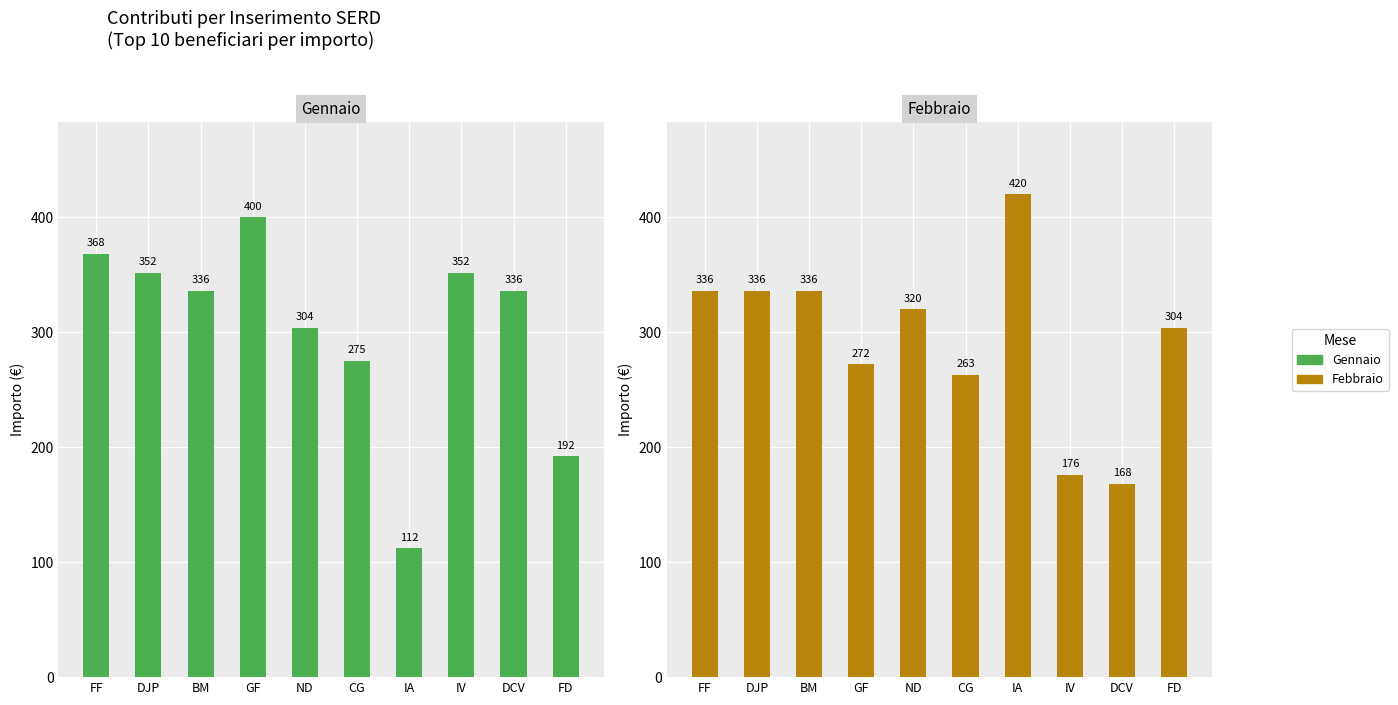

The value of Febbraio at FD is 187. True or false?

False